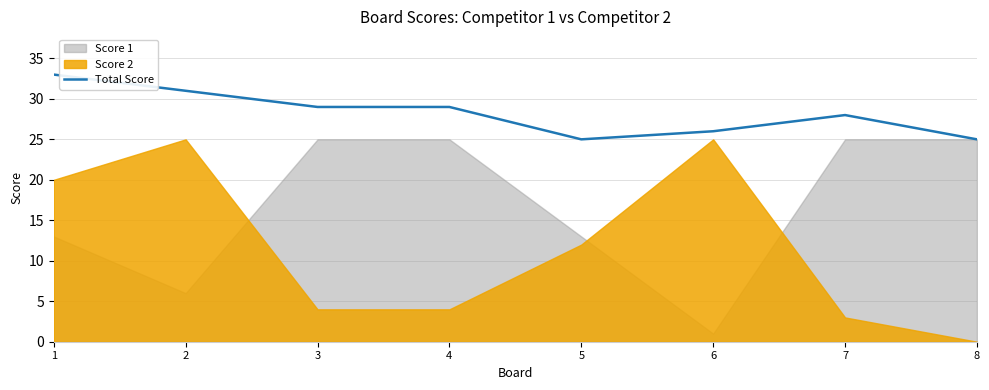

What is the value of the 8th point from the left?

25